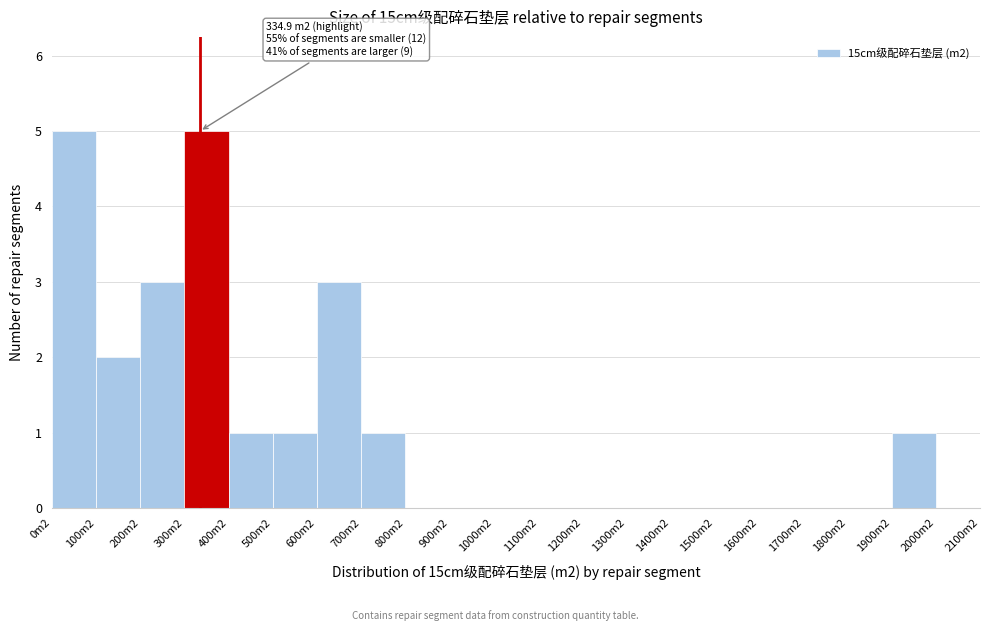

Reading left to right, list all the values displayed in this chart.

0m2=5	100m2=2	200m2=3	300m2=5	400m2=1	500m2=1	600m2=3	700m2=1	800m2=0	900m2=0	1000m2=0	1100m2=0	1200m2=0	1300m2=0	1400m2=0	1500m2=0	1600m2=0	1700m2=0	1800m2=0	1900m2=1	2000m2=0